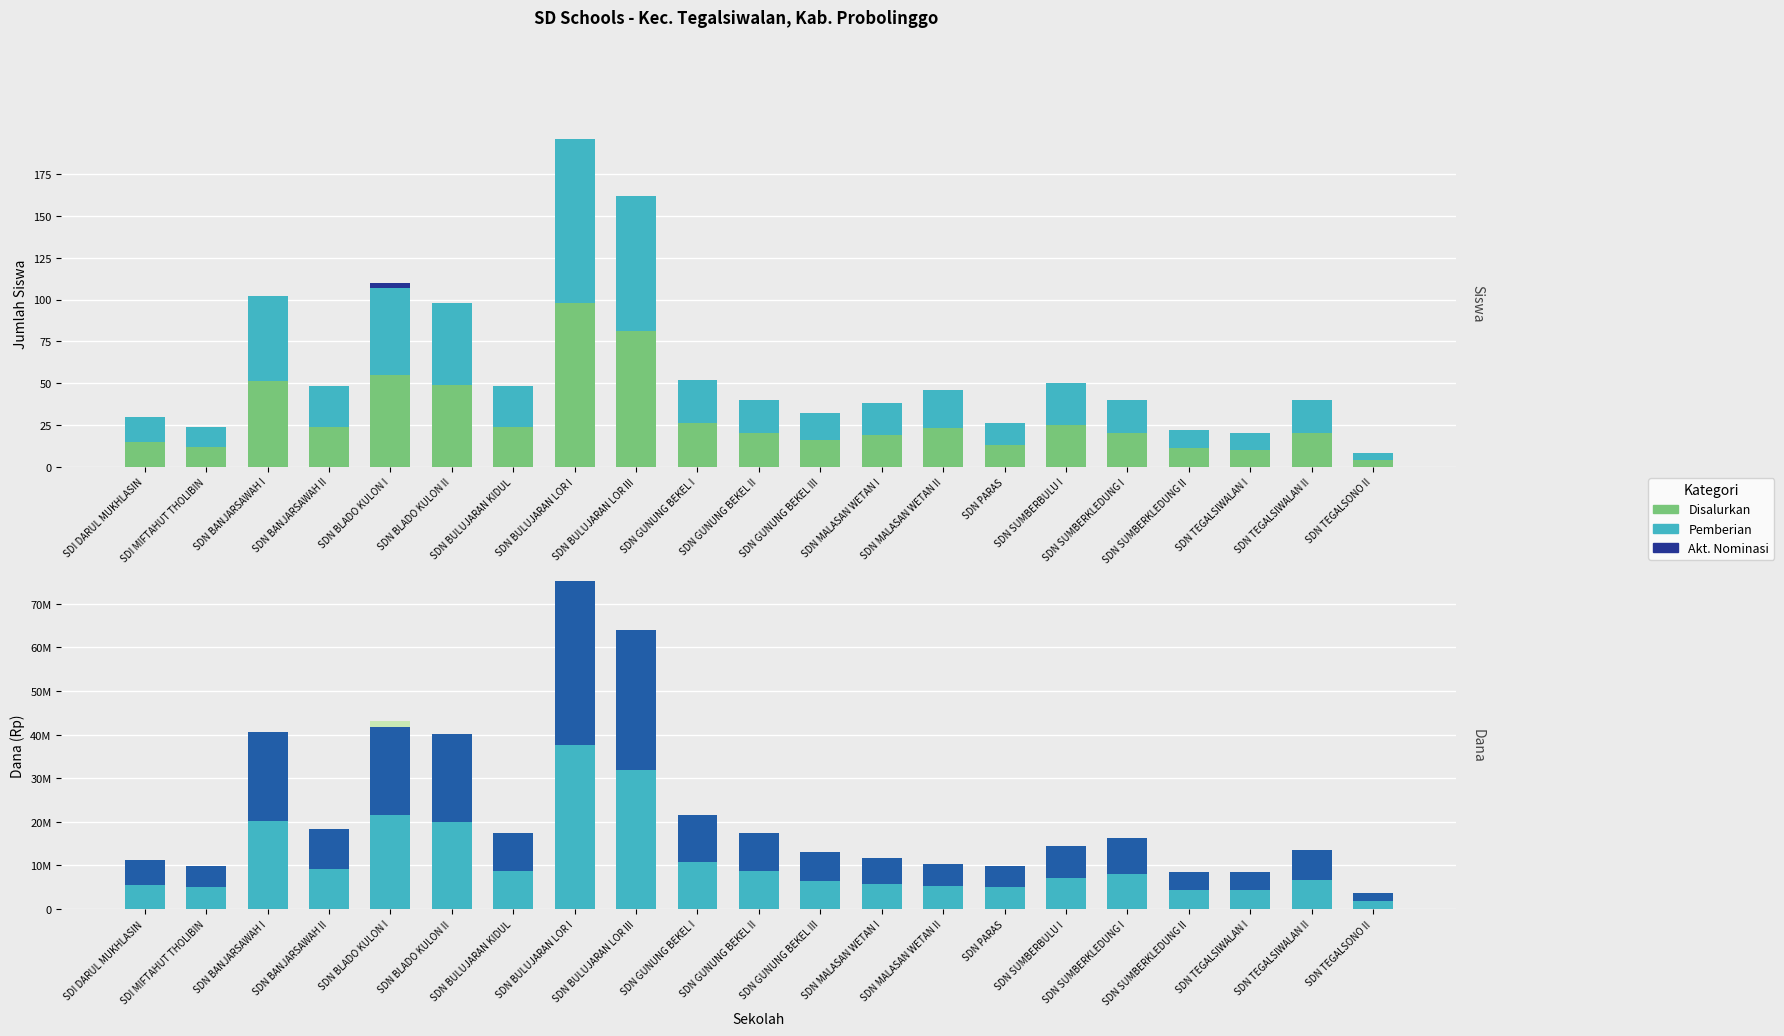

Which category has the lowest value in the Dana Akt. Nominasi series?

SDI DARUL MUKHLASIN